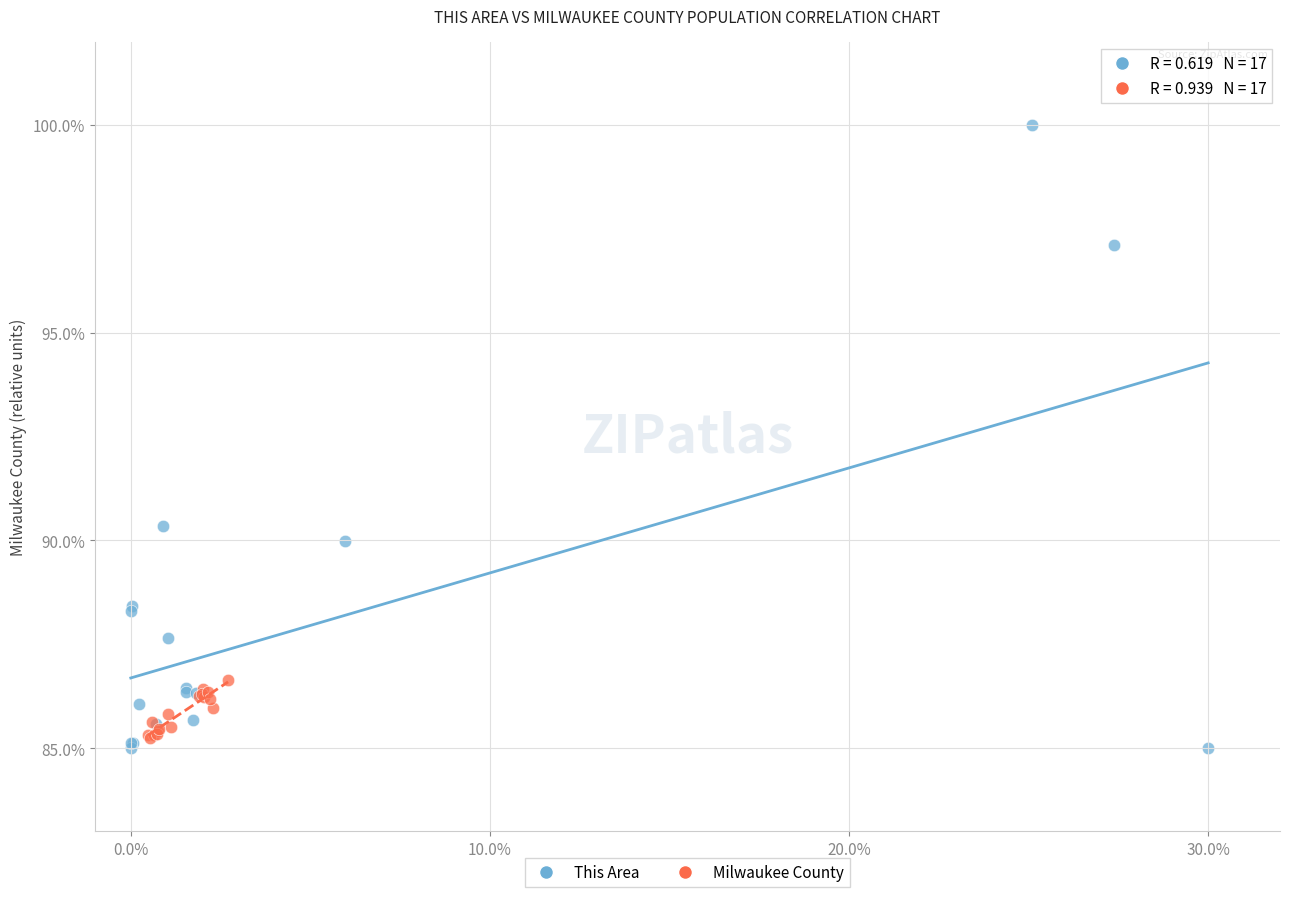

Which series reaches the minimum Y coordinate?

This Area